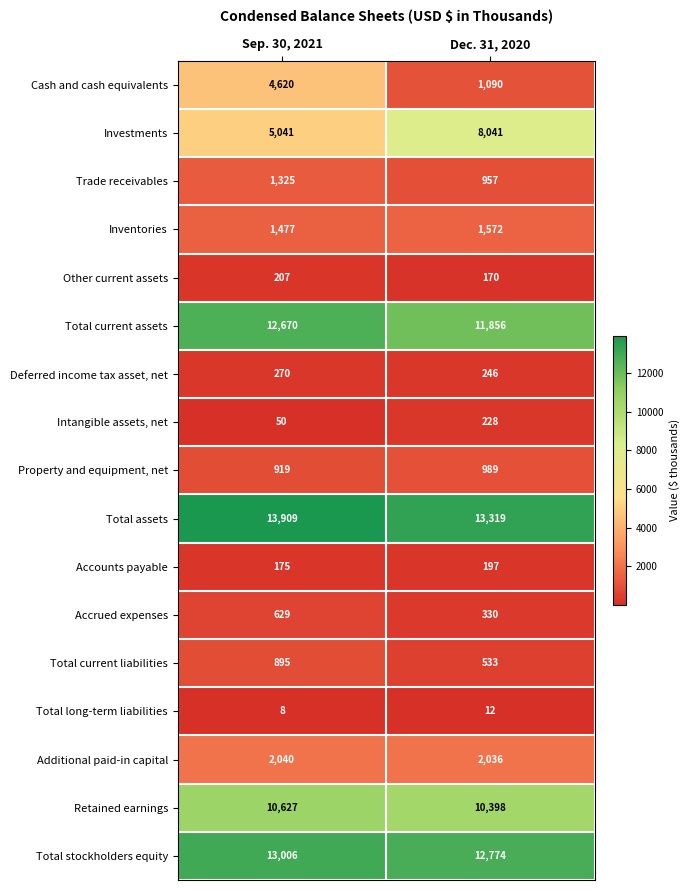

Is it true that Additional paid-in capital equals 1037 at Dec. 31, 2020?

False